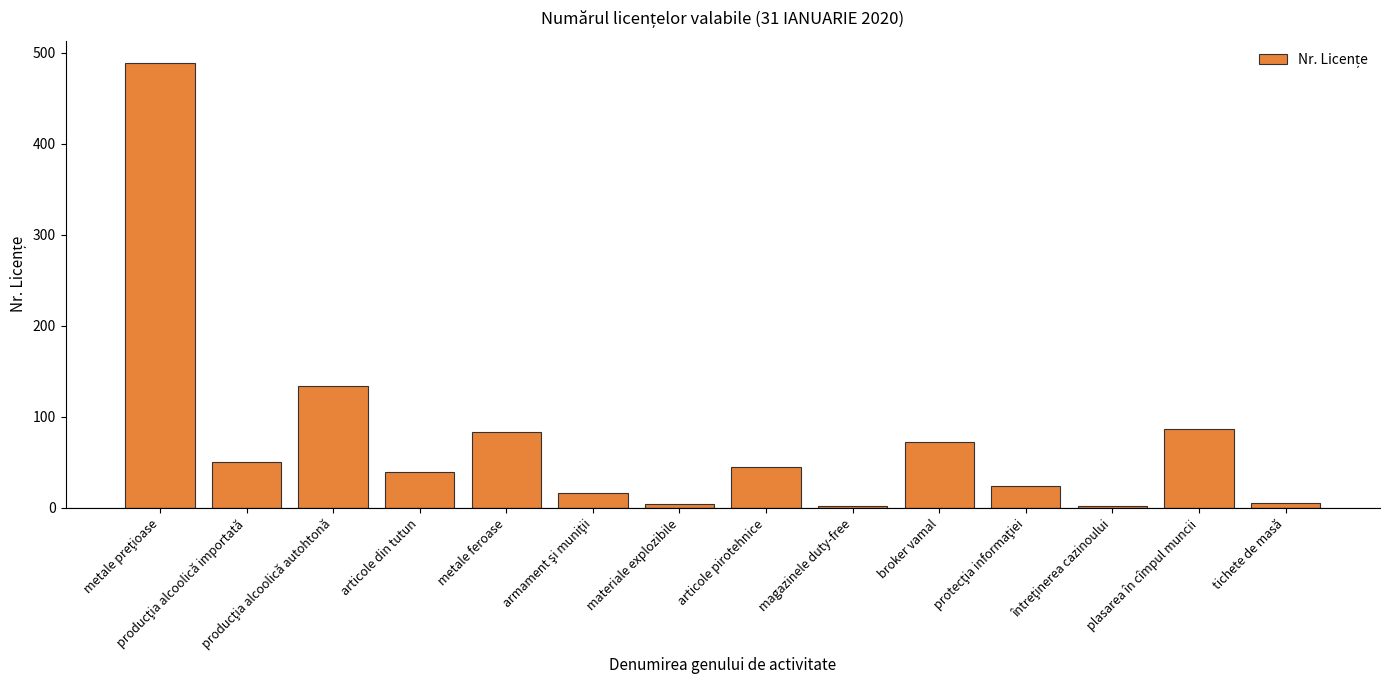

Are the bars grouped side by side (vs. stacked)?

No